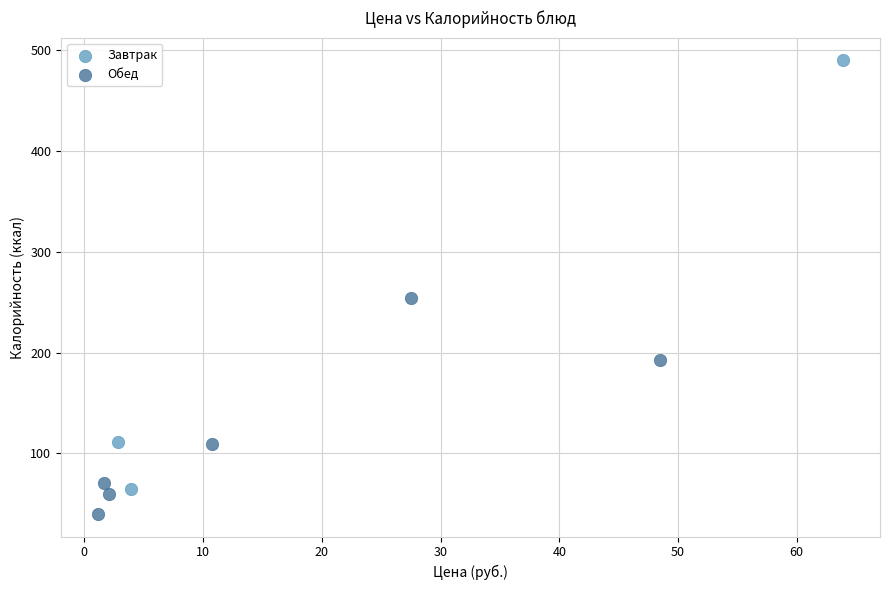

Which series contains the lowest Y value?

Обед